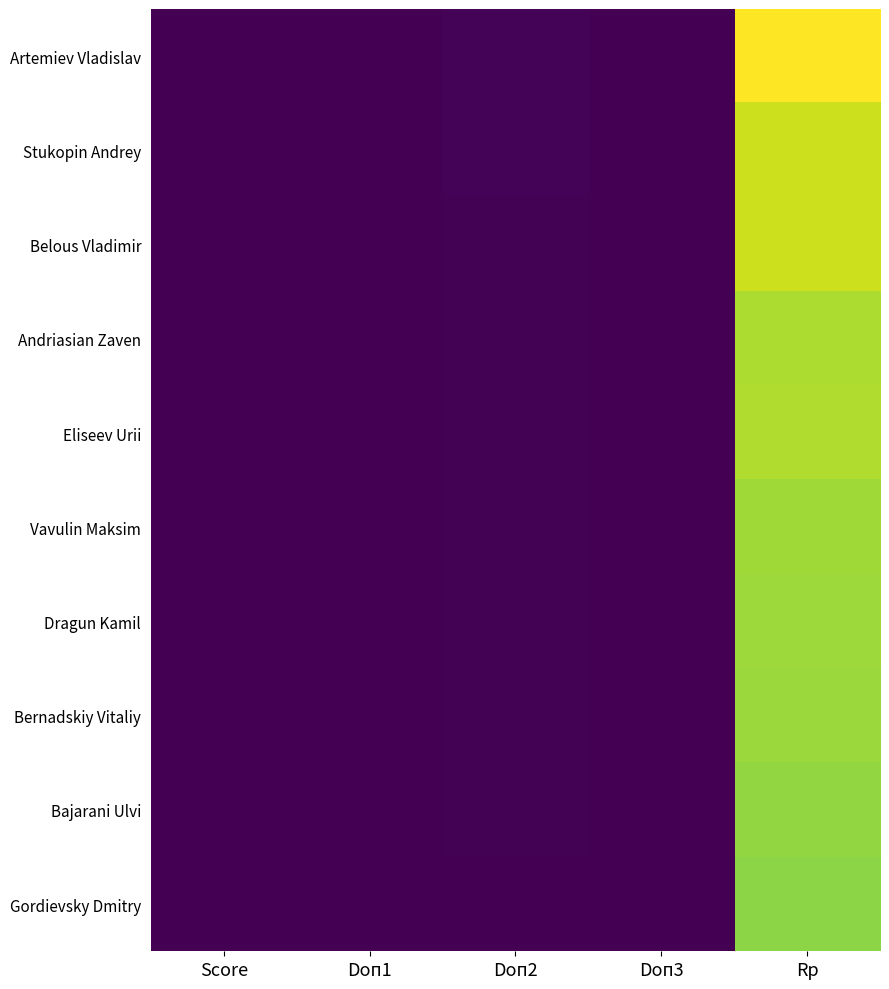

Which label corresponds to the largest value in the chart?

Rp